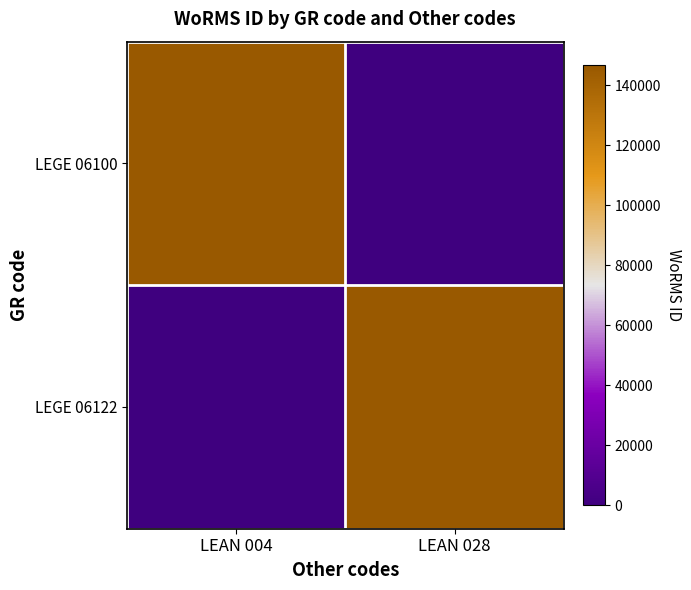

At which category is the sum across all series the highest?

LEAN 004